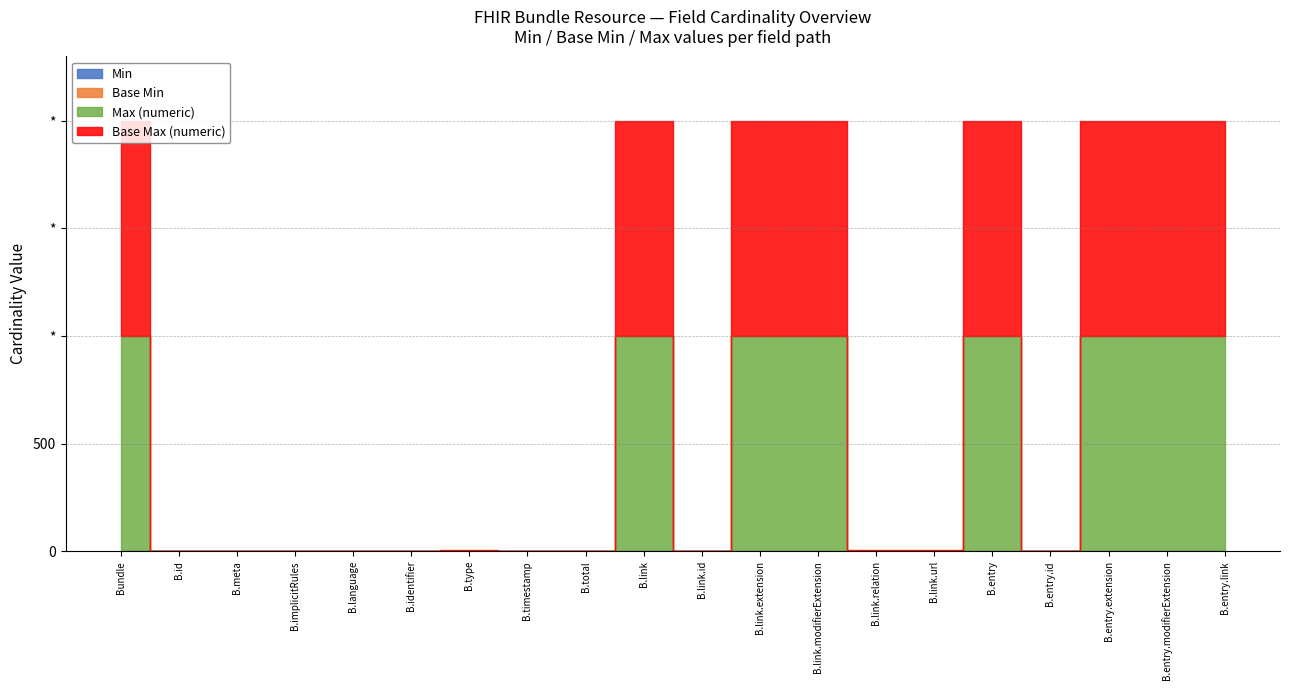

True or false: Min has more than 1 points higher than both neighbors.

True